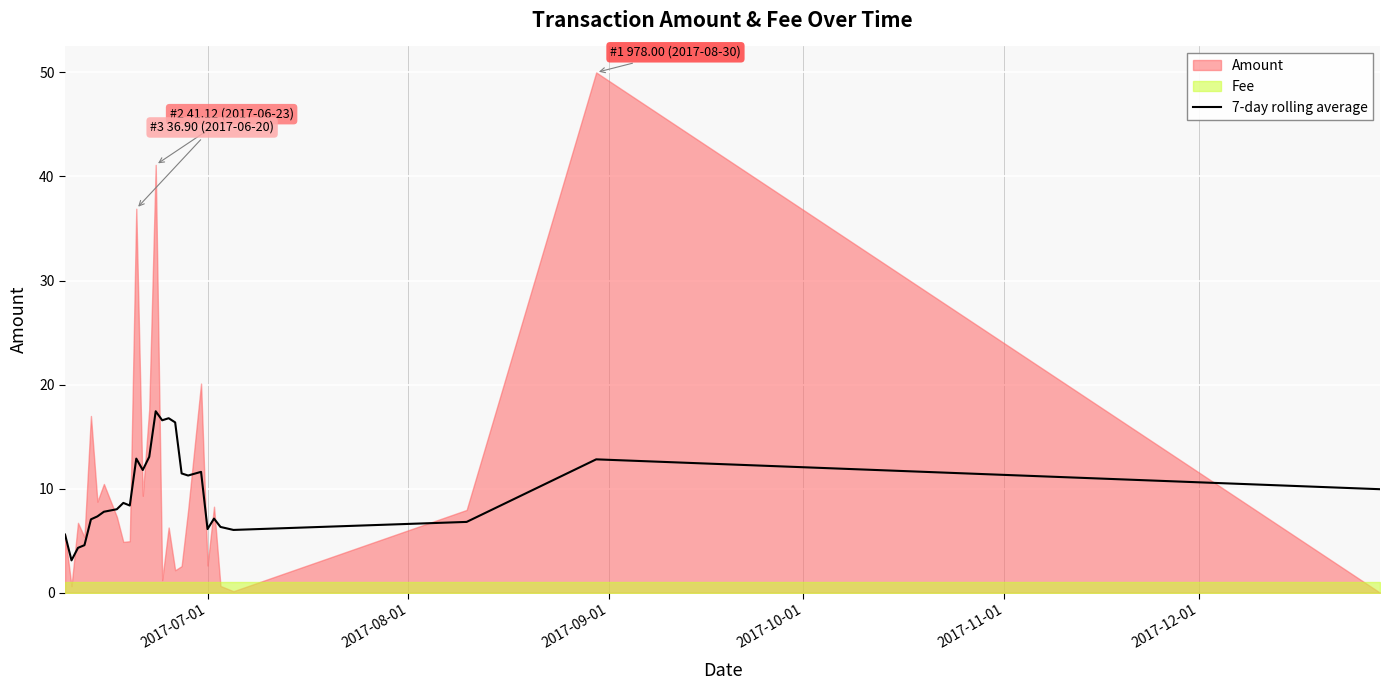

Is it true that the value at 25 is 19.6?

False